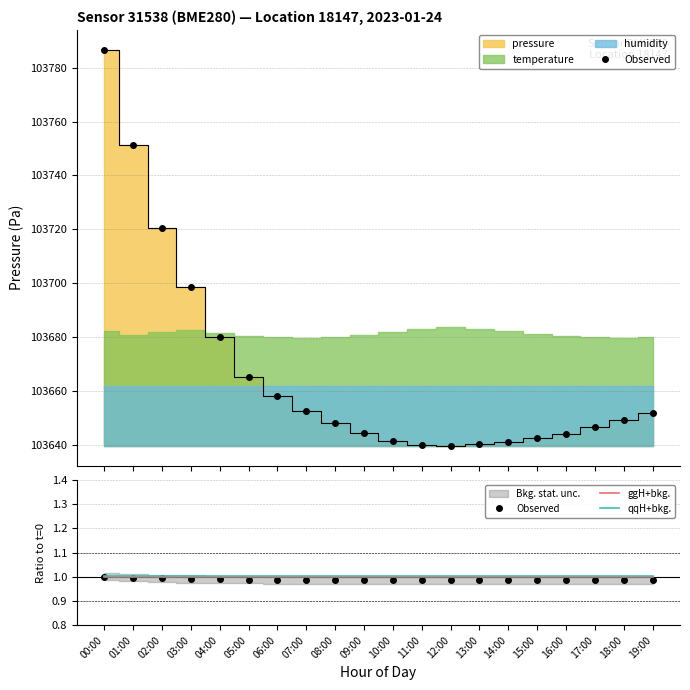

Which label corresponds to the smallest value in the chart?

12:00